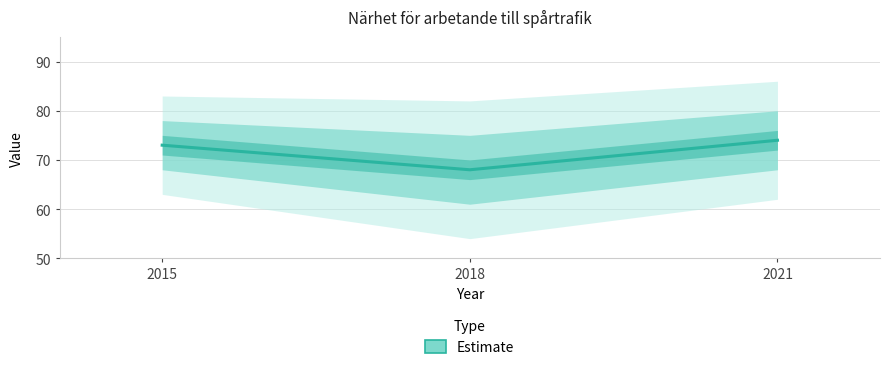

Between 2018 and 2015, which is larger?

2015